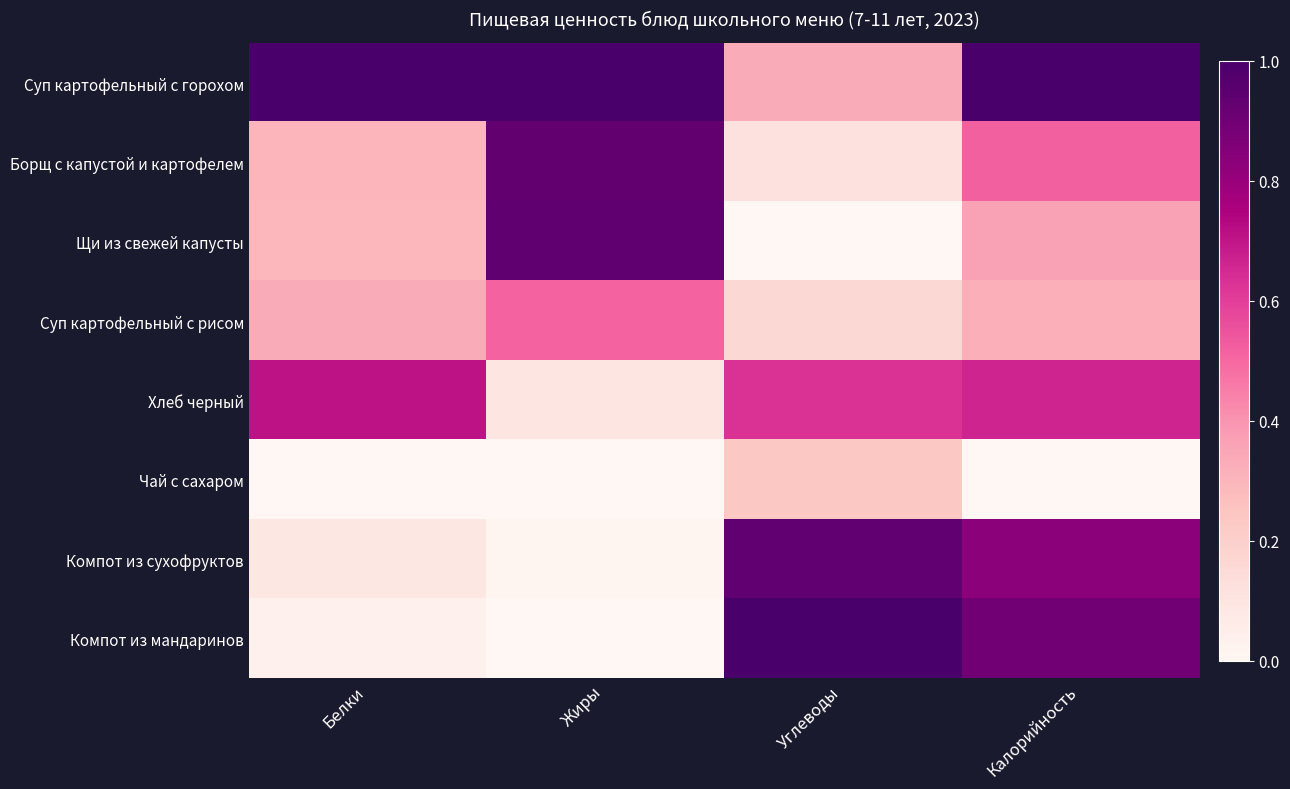

At which category does the chart reach its minimum across all series?

Углеводы